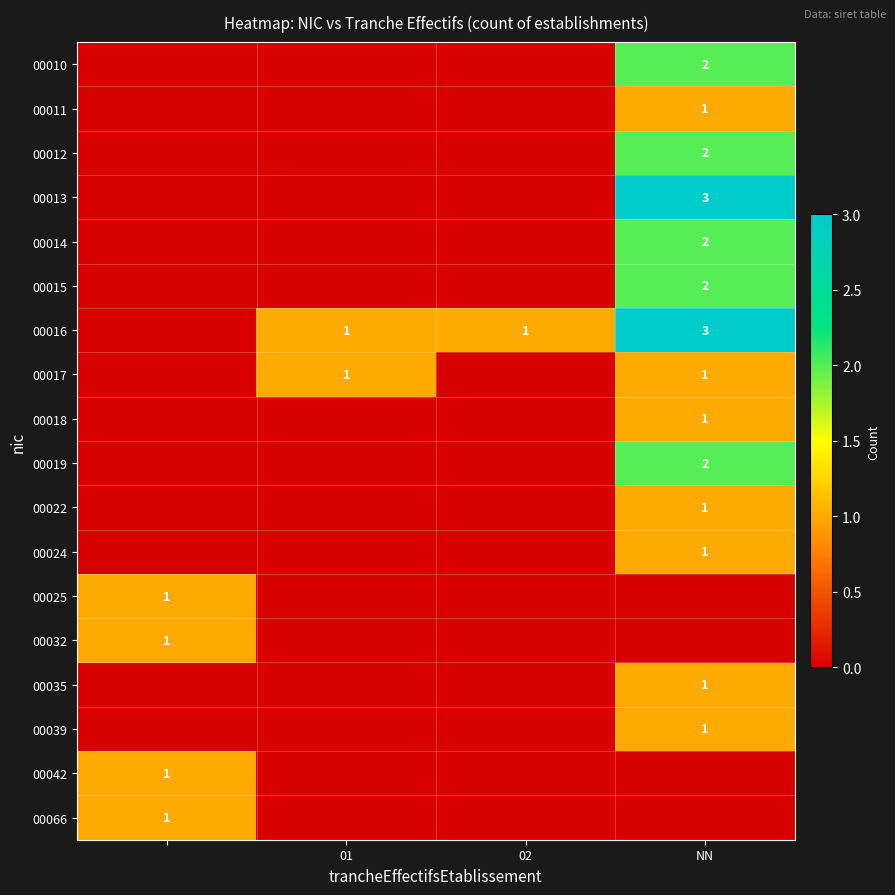

Is it true that 00013 equals 3 at NN?

True